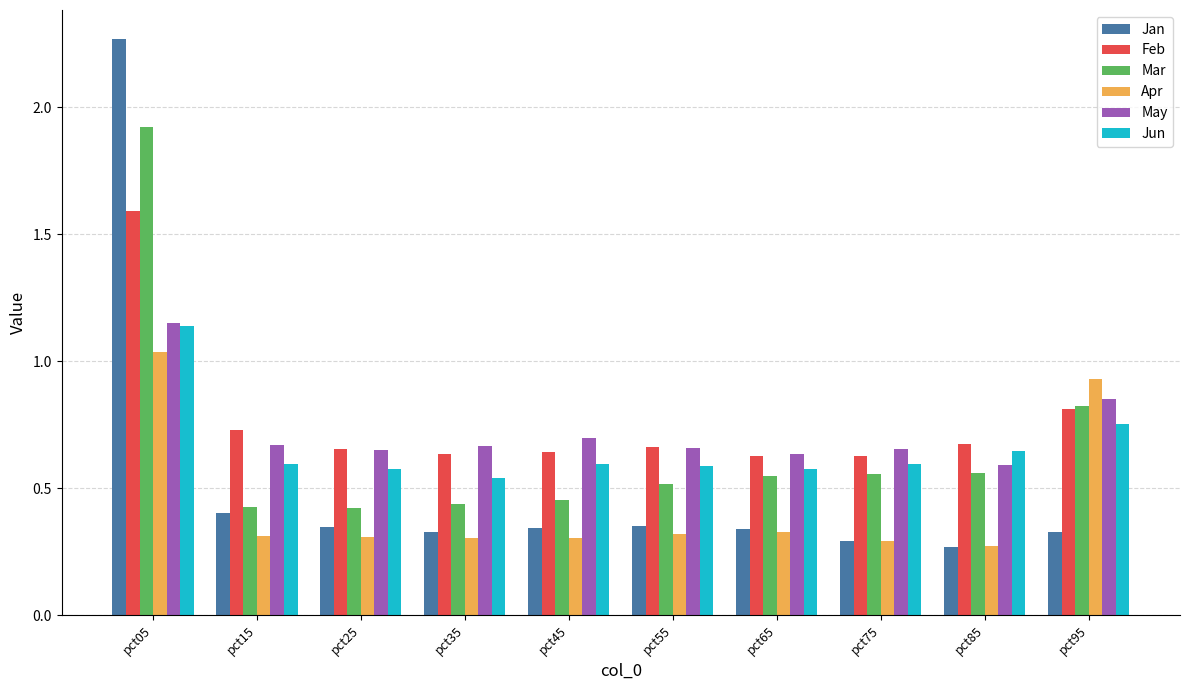

Which category has the highest value in the Jan series?

pct05